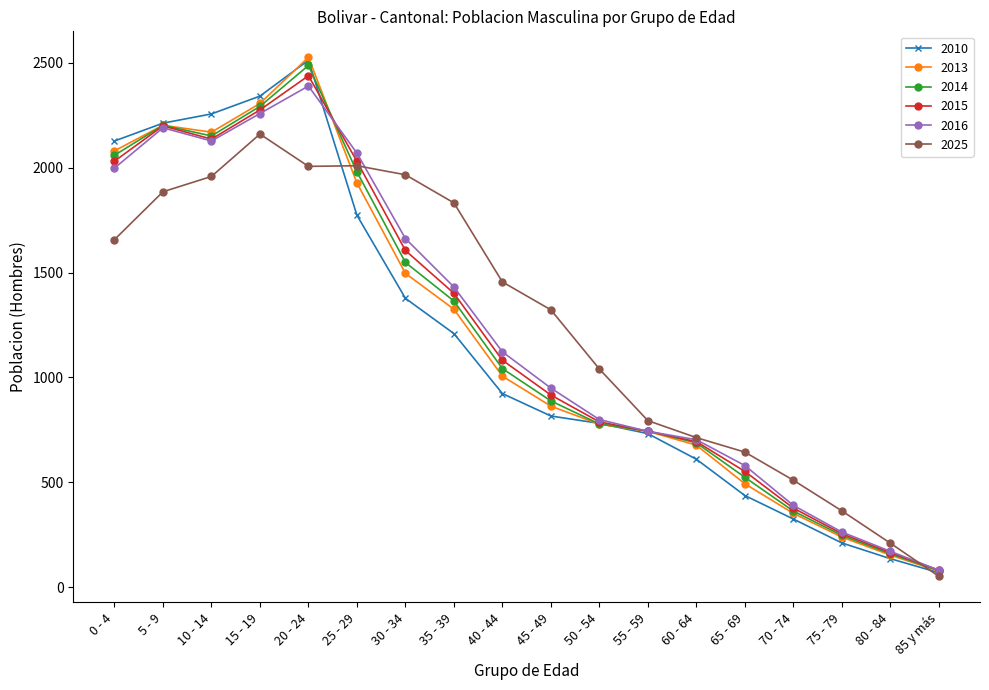

The value of 2010 at 65 - 69 is 186. True or false?

False